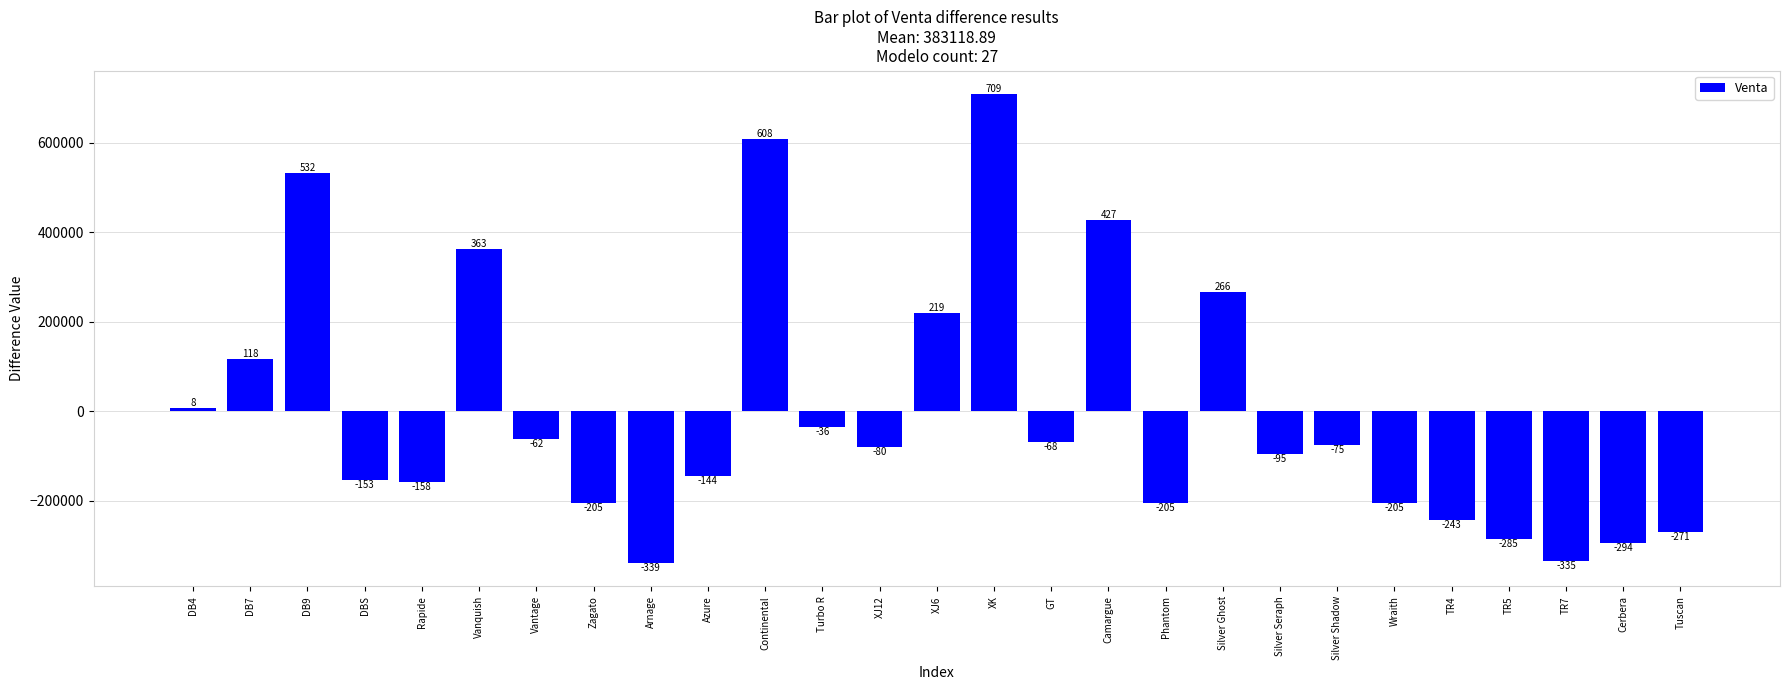

Does the chart contain any negative values?

Yes